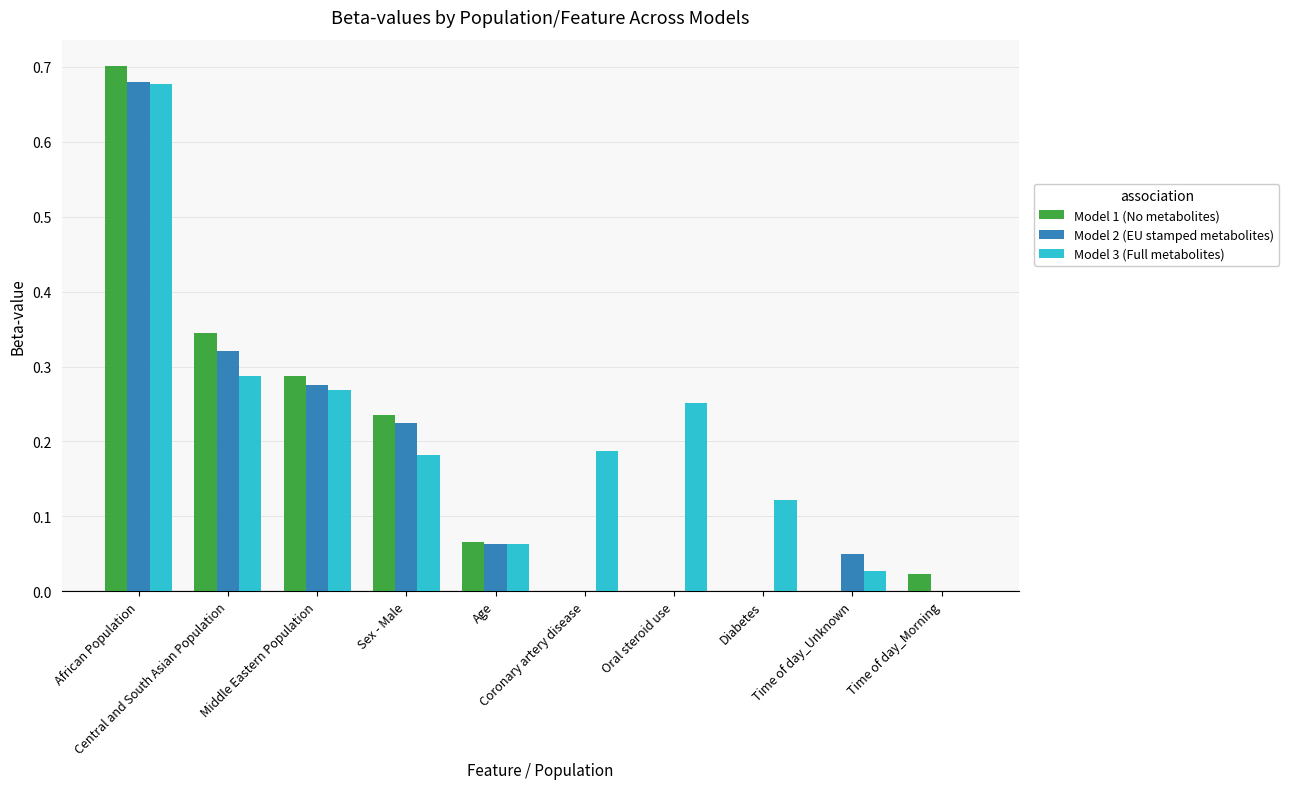

Which series has the largest total across all categories?

Model 3 (Full metabolites)